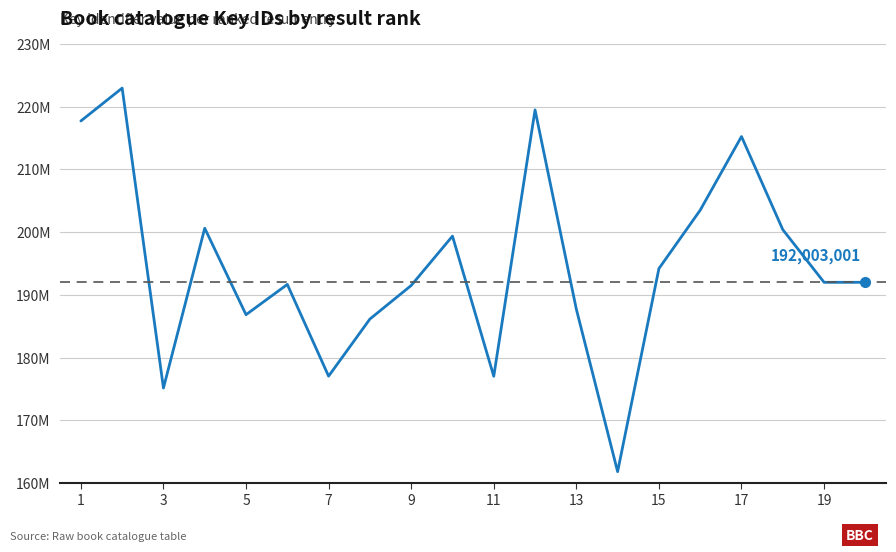

Is this an area chart (filled region under the line)?

No